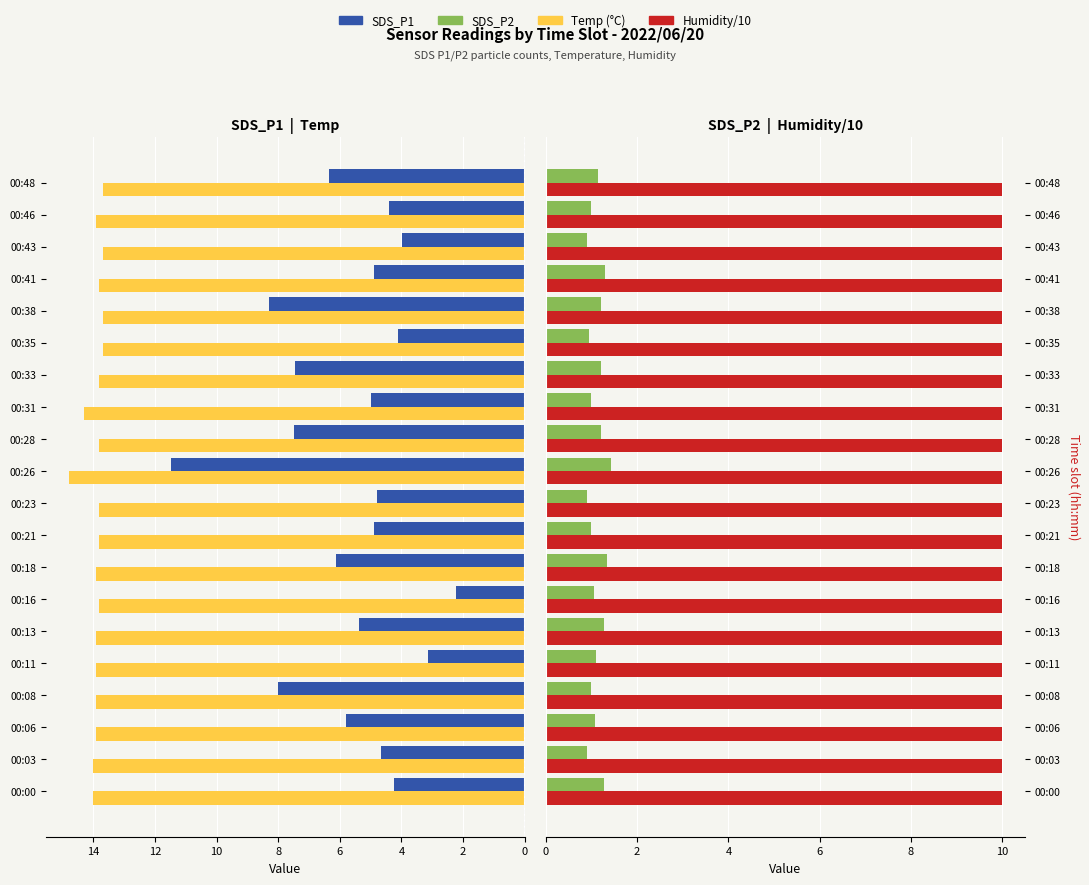

What is the sum of all Temp (°C) values?

278.1